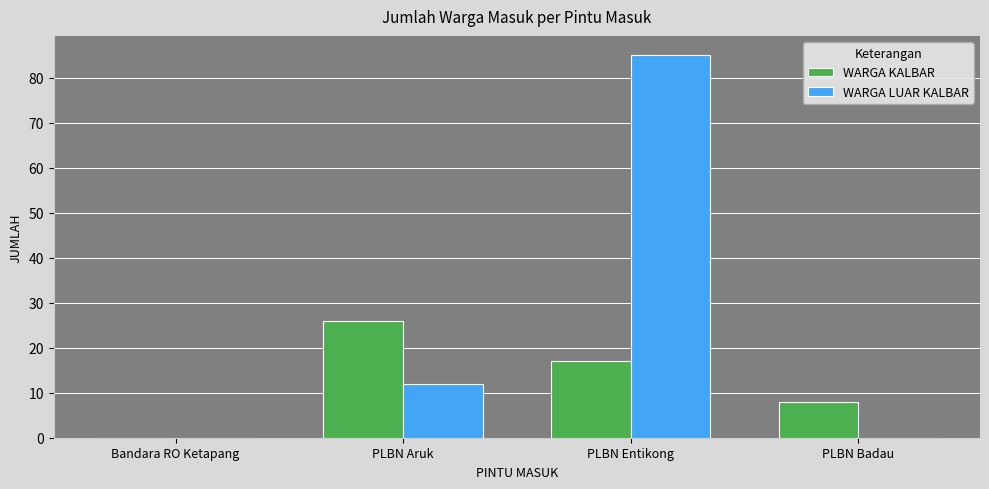

Reading right to left, what are all the values shown in this chart?

WARGA KALBAR: 8	17	26	0
WARGA LUAR KALBAR: 0	85	12	0